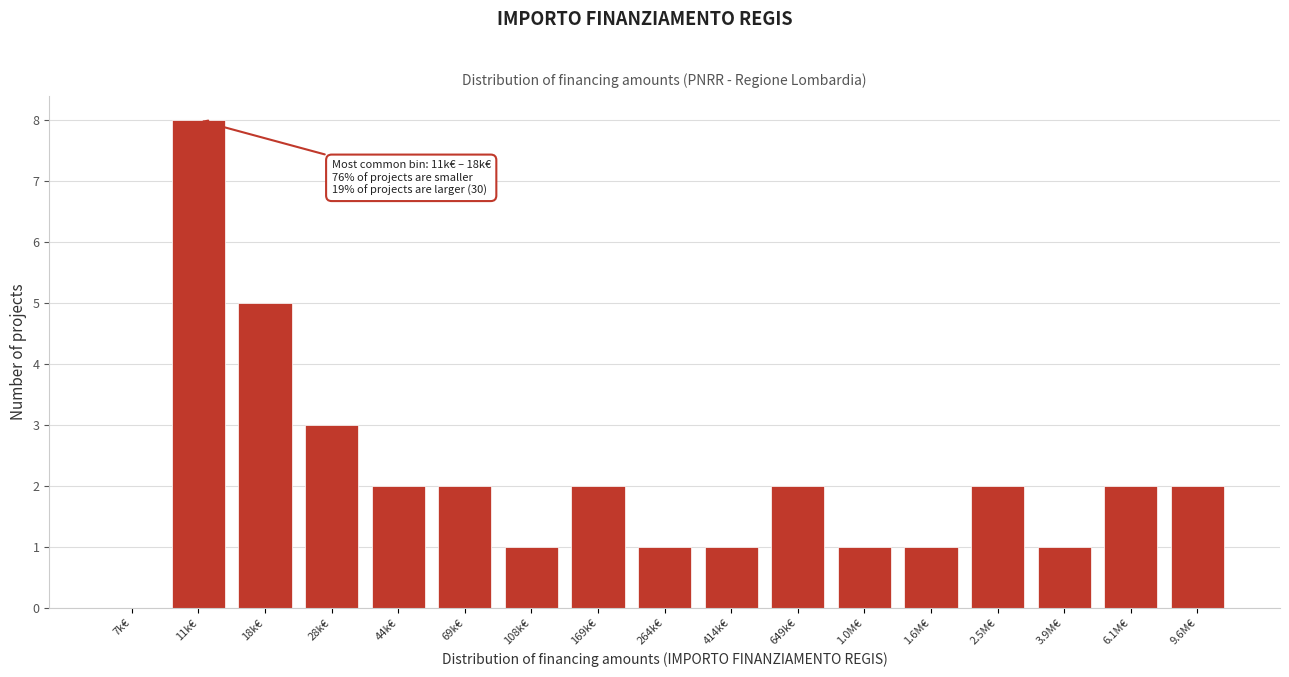

Reading right to left, what are all the values shown in this chart?

9.6M€=2	6.1M€=2	3.9M€=1	2.5M€=2	1.6M€=1	1.0M€=1	649k€=2	414k€=1	264k€=1	169k€=2	108k€=1	69k€=2	44k€=2	28k€=3	18k€=5	11k€=8	7k€=0